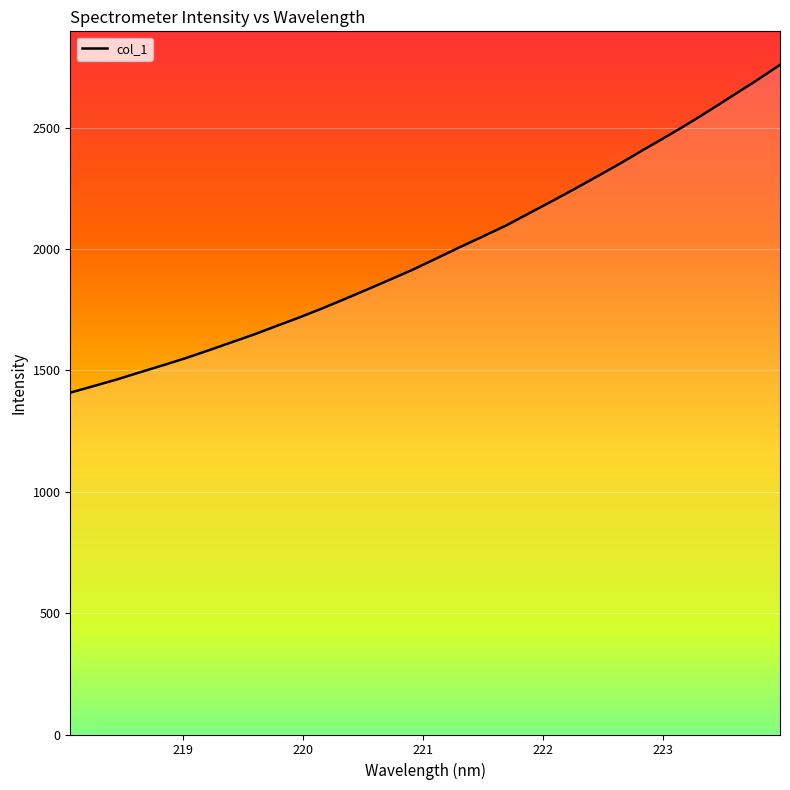

How many distinct data groups are displayed?

1